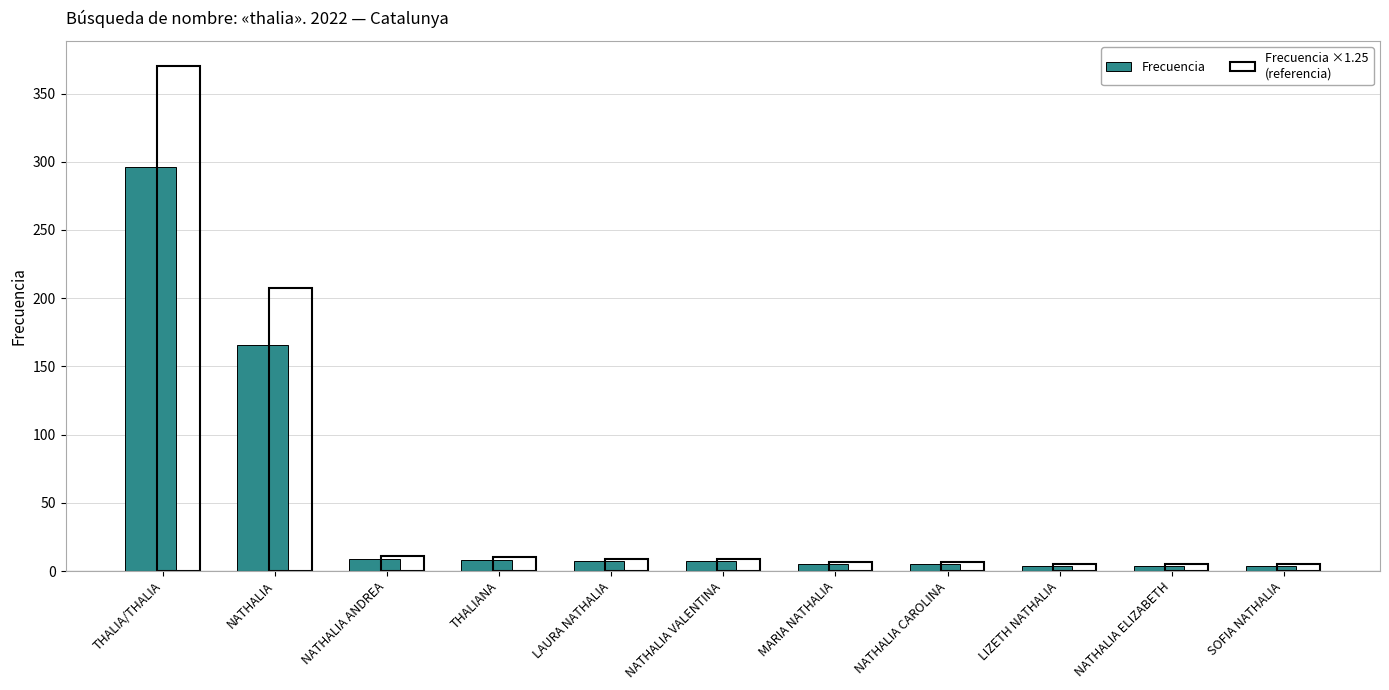

What is the difference between the second highest and second lowest values in the Frecuencia series?

162.0